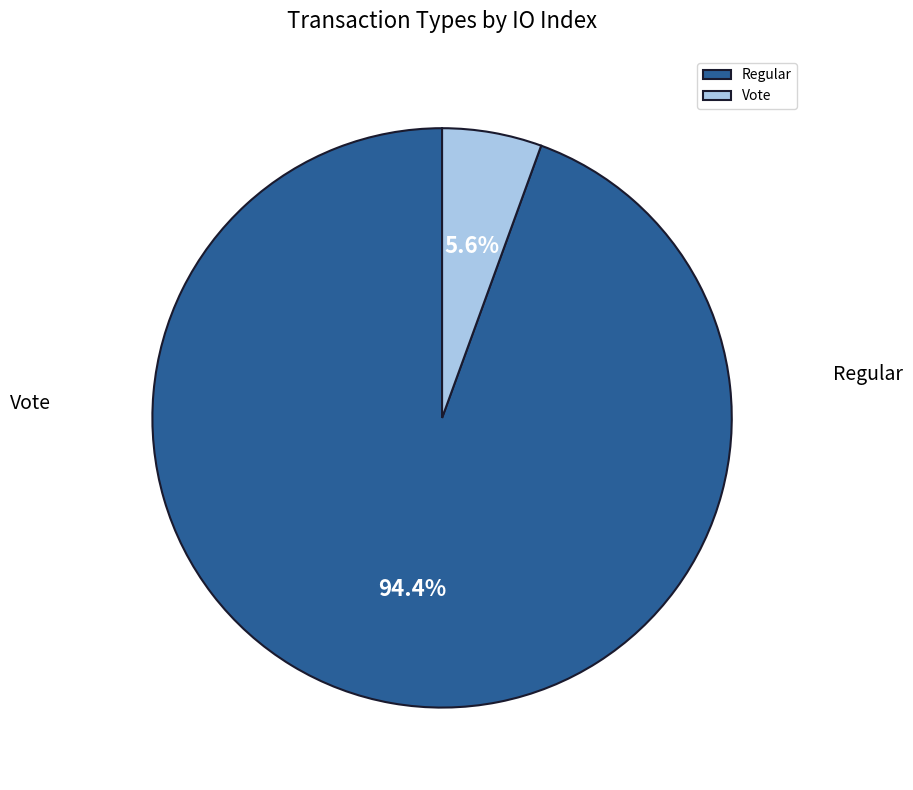

To the nearest percent, what is the difference between the largest and smallest slice percentages?

89%